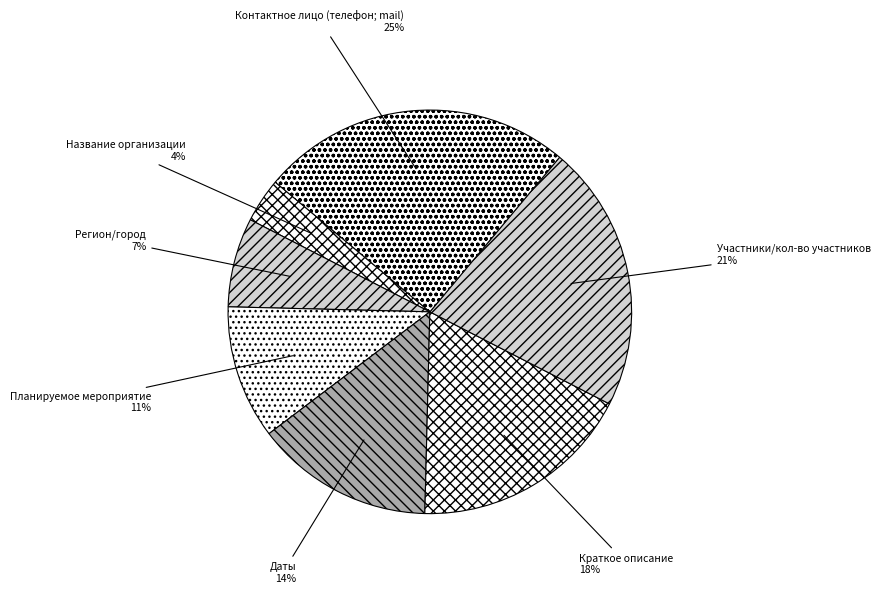

Does Контактное лицо (телефон; mail) account for over 50% of the chart?

No